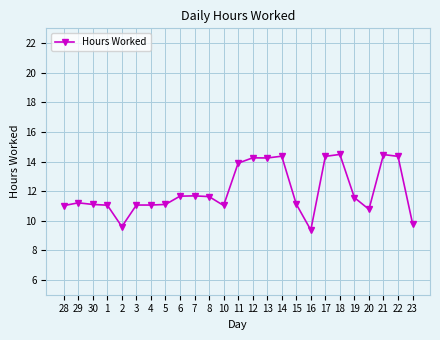

How many series are shown in this chart?

1